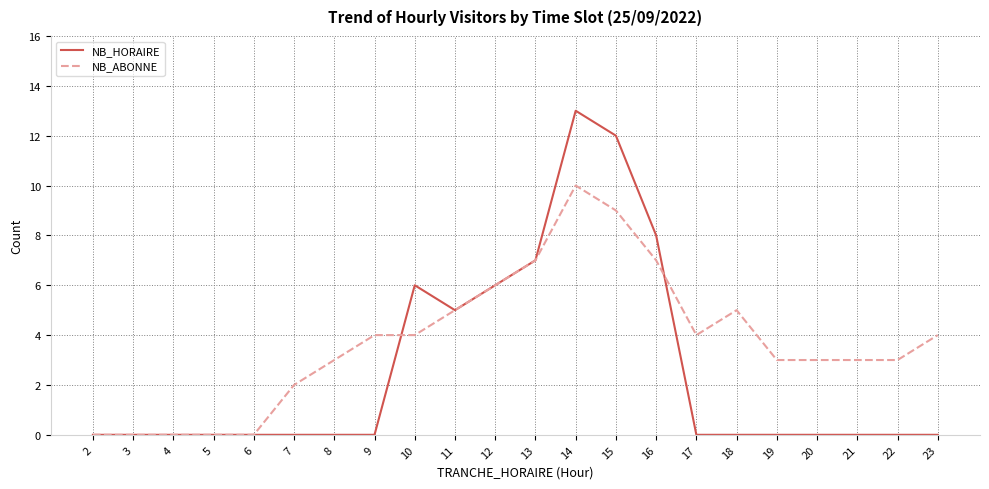

How many lines are shown in the chart?

2